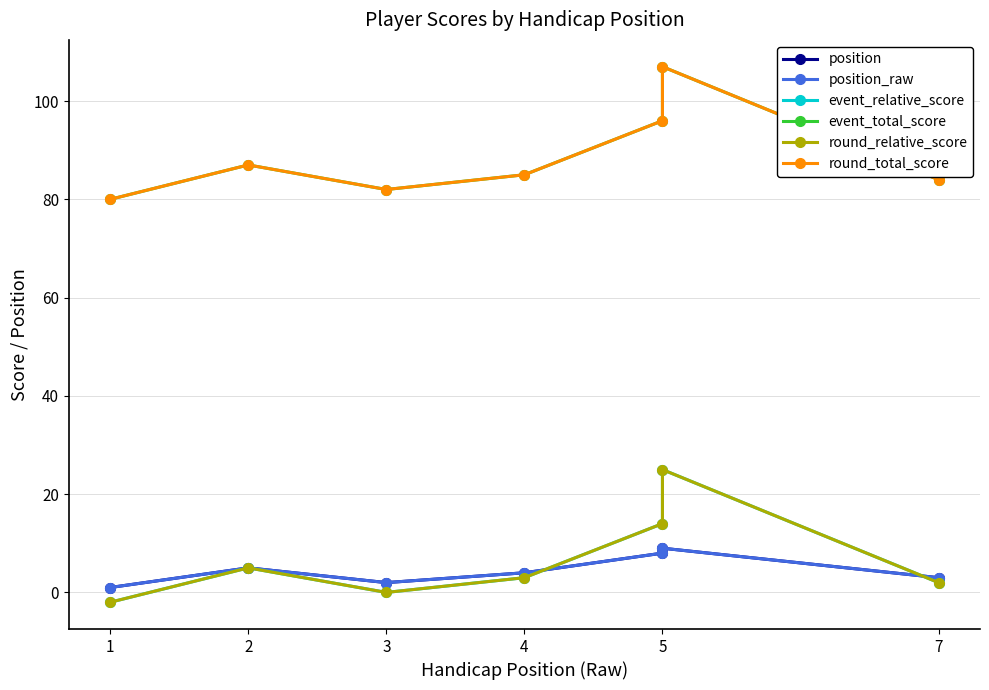

How many lines are shown in the chart?

6